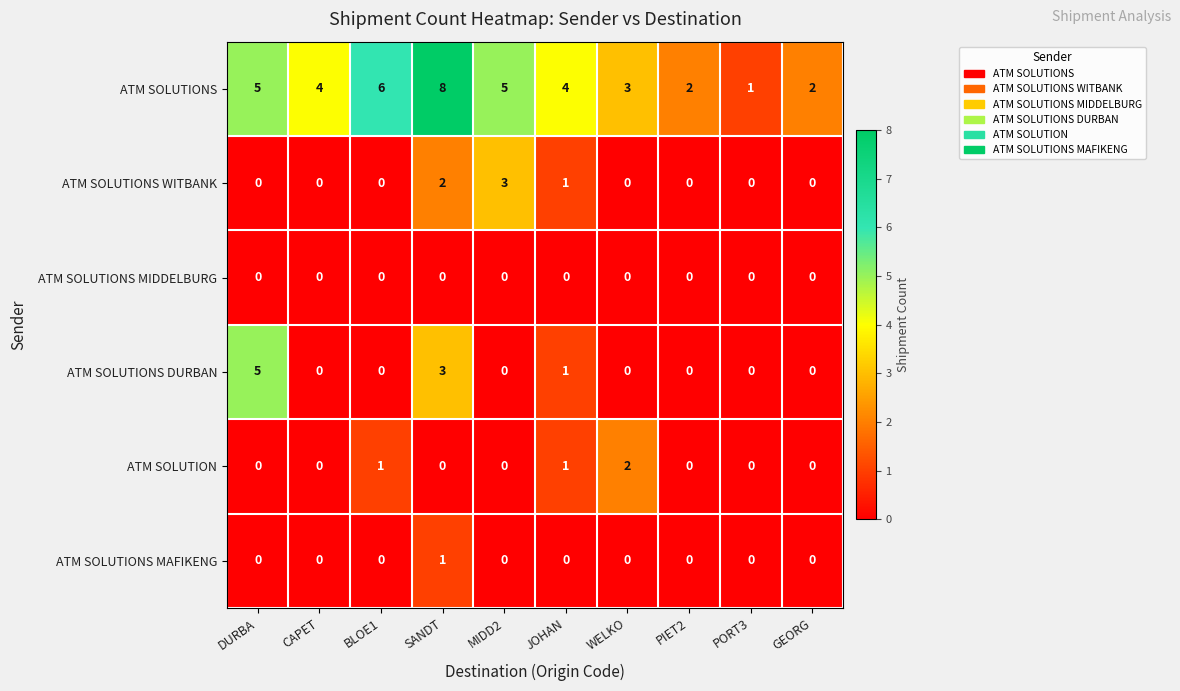

At which label does ATM SOLUTIONS first exceed 4?

DURBA